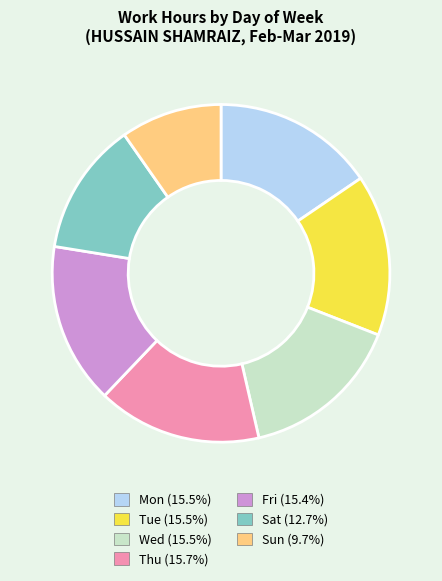

Is there any slice that represents more than half of the pie?

No